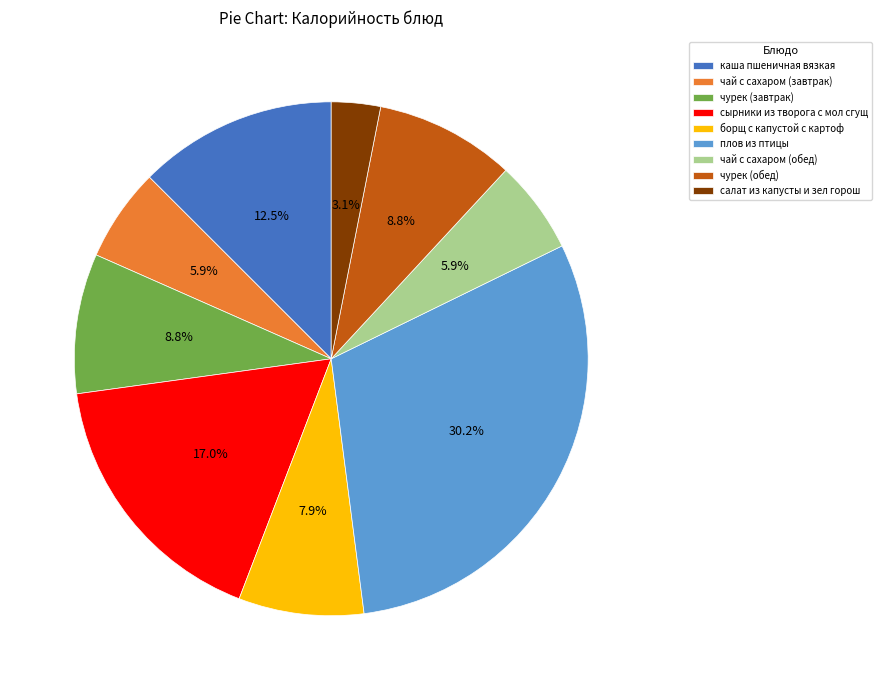

What is the ratio of the value at плов из птицы to the value at чай с сахаром (обед)?

5.1